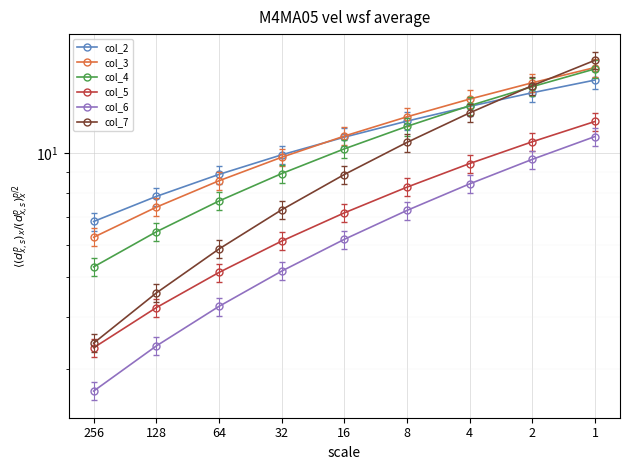

What is the maximum value shown in the chart?

16.8